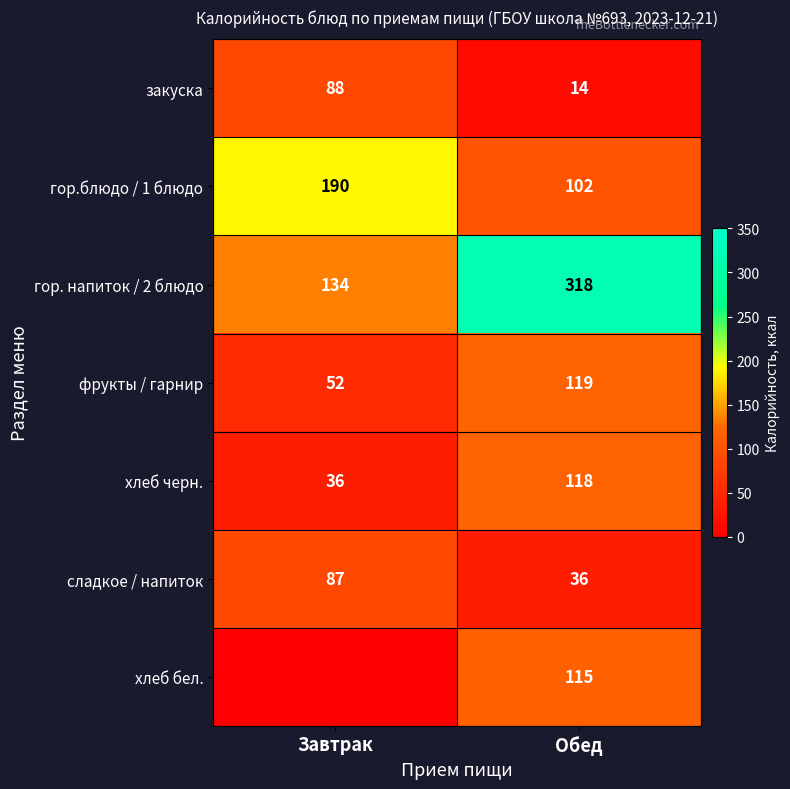

Is the value of закуска at Обед greater than the value of гор. напиток / 2 блюдо at Обед?

No